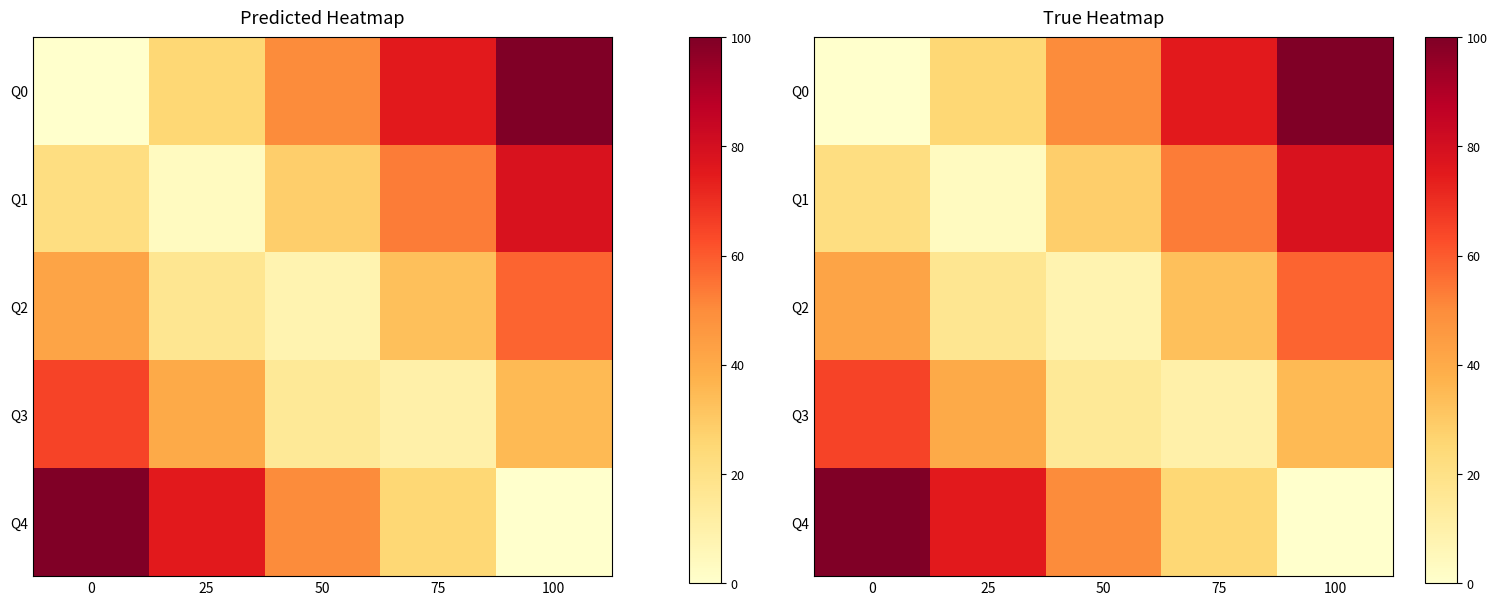

What is the average value of the Q4 series?

50.0